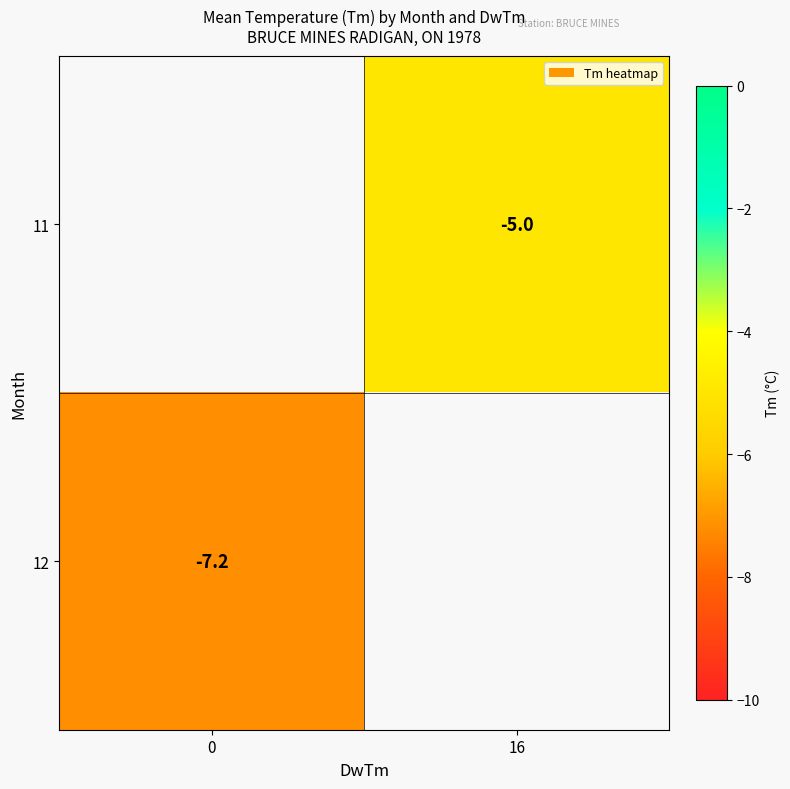

The 11 series shows -5.0 at 16. True or false?

True